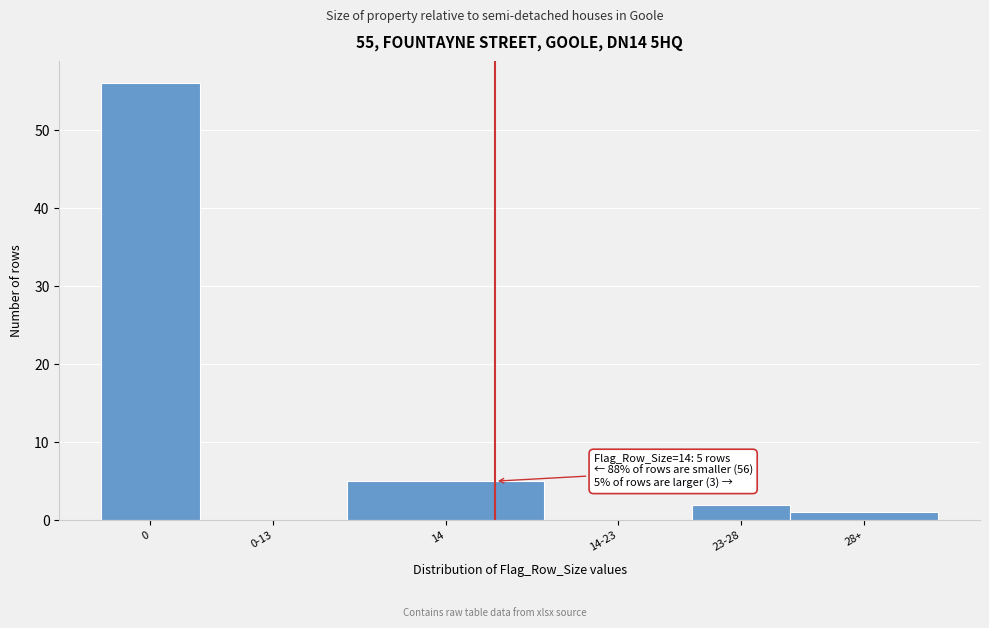

Reading left to right, list all the values displayed in this chart.

0=56	0-13=0	14=5	14-23=0	23-28=2	28+=1